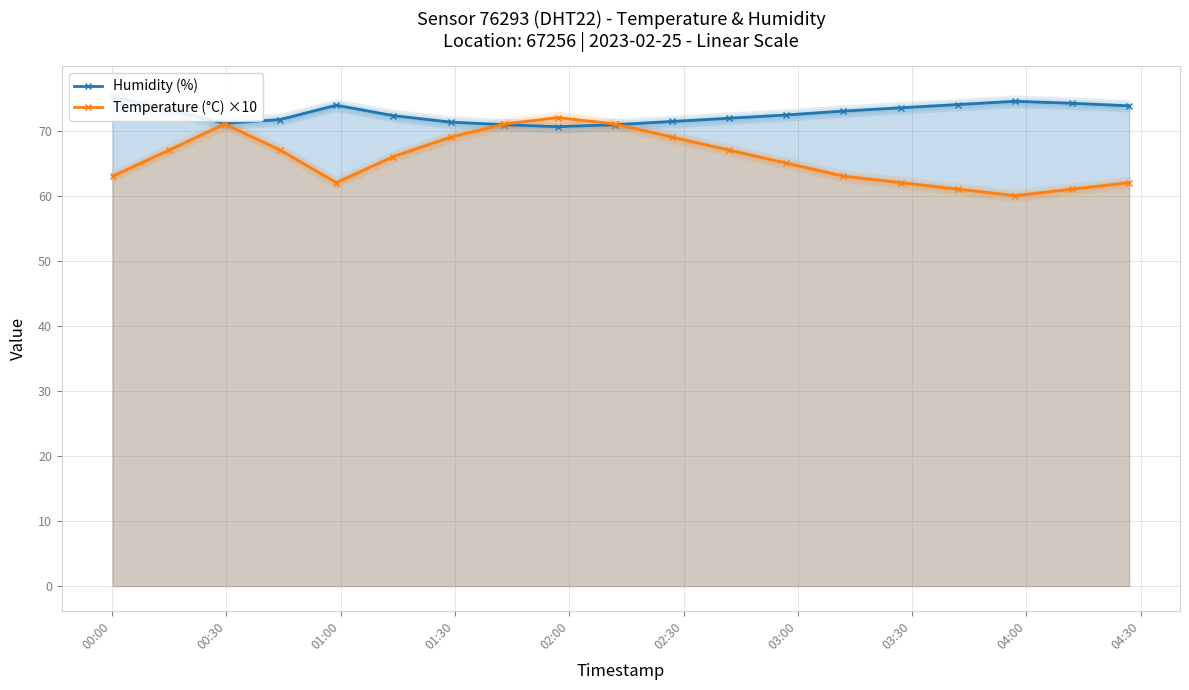

What is the average value of the Temperature (°C) ×10 series?

66